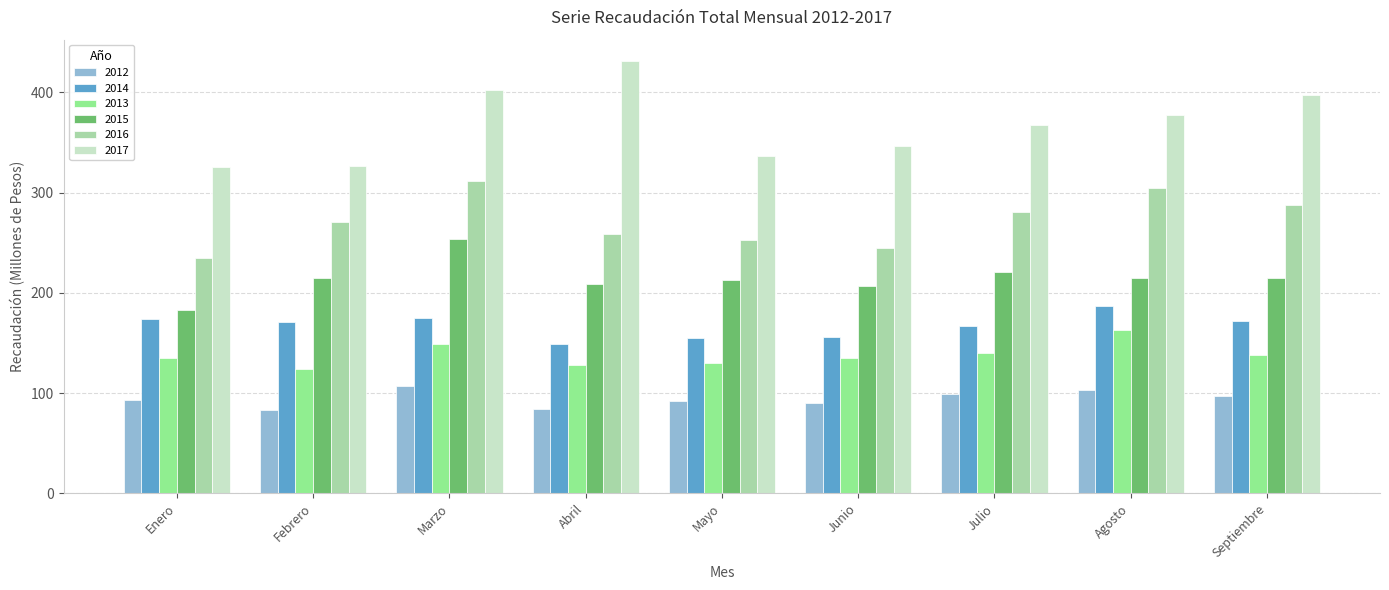

At which category does the chart reach its peak across all series?

Abril